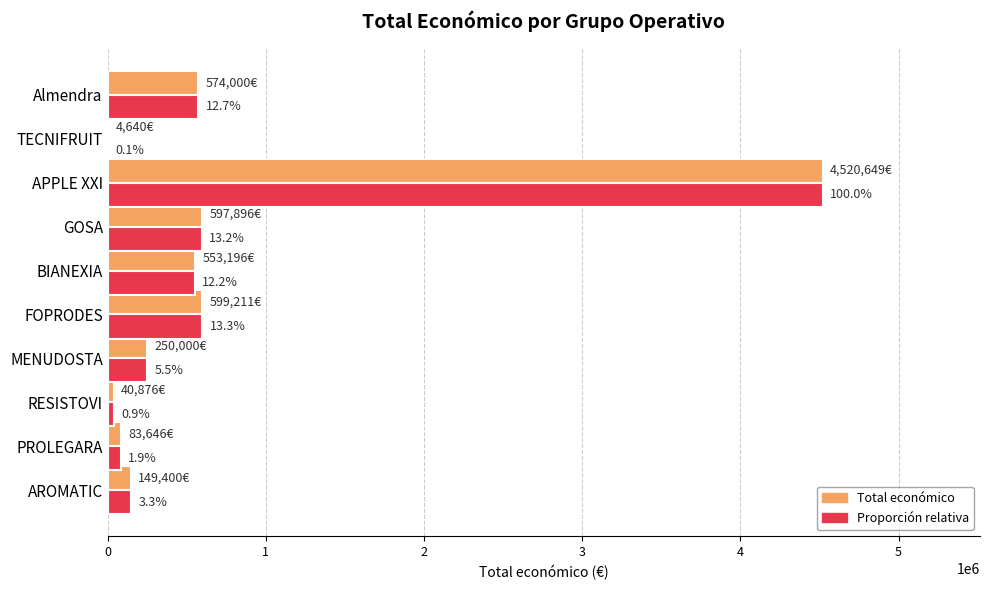

List the series in order of their peak value, highest first.

Total económico, Proporción relativa